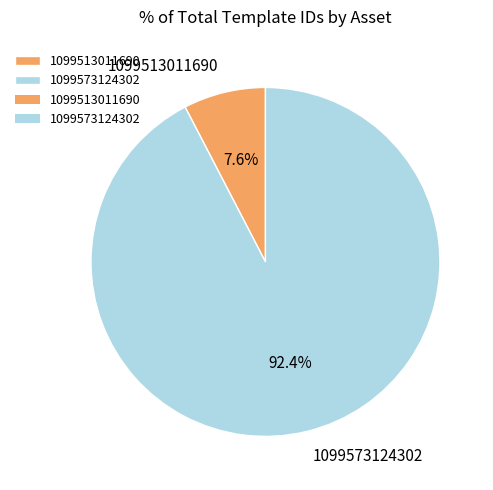

Which category has the smallest portion of the pie?

1099513011690